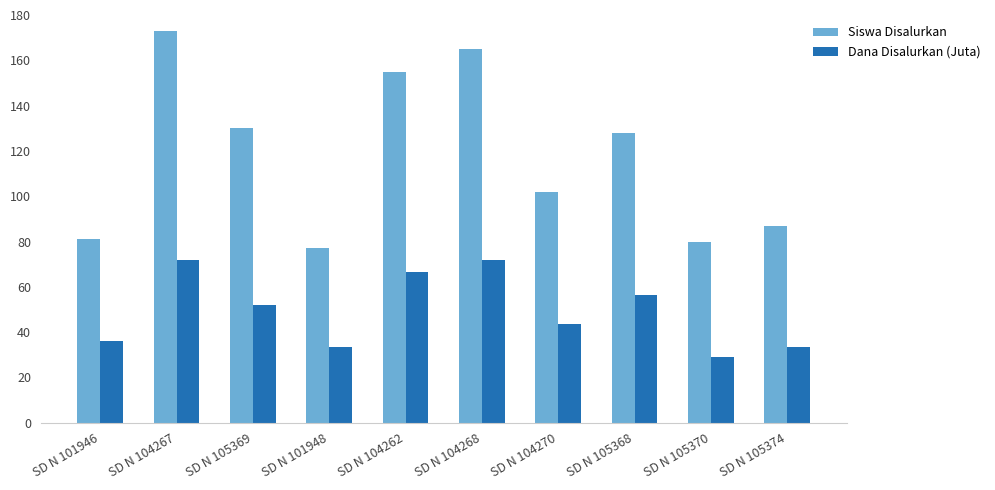

Is it true that Dana Disalurkan (Juta) equals 23.9 at SD N 104267?

False